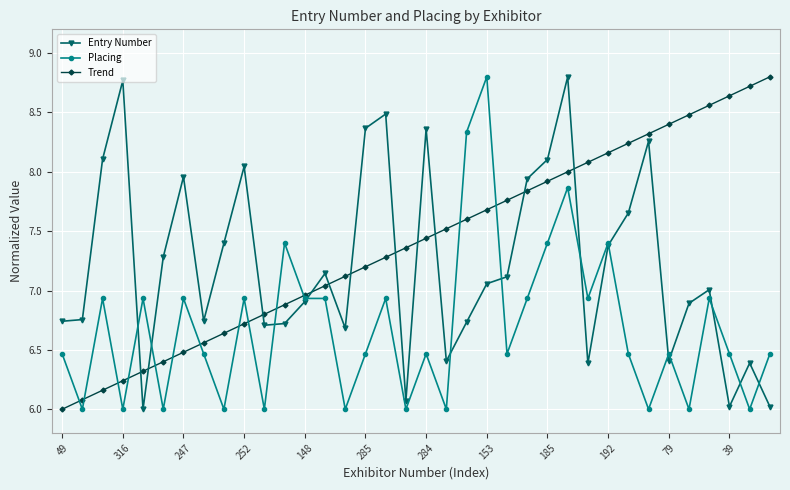

True or false: Trend has more than 1 interior local peaks.

False